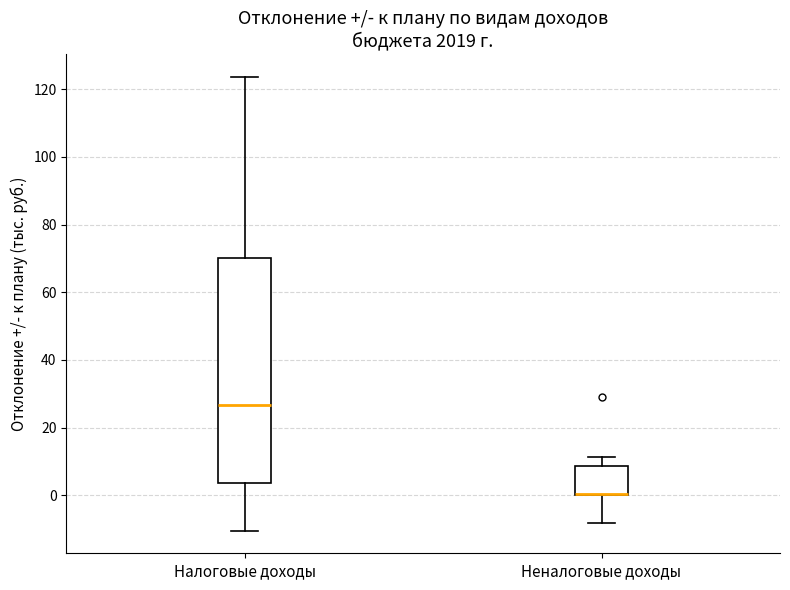

Reading left to right, transcribe this box plot: for each box, give where its median line is, the range the box spans, and where its two whiskers end, as read against the y-axis. The values are not printed on the chart, so give them approximately, as read against the axis.

Налоговые доходы: median 26, box 4 to 70, whiskers -10 to 124
Неналоговые доходы: median 0 (drawn on the box's lower edge), box 0 to 8, whiskers -8 to 12